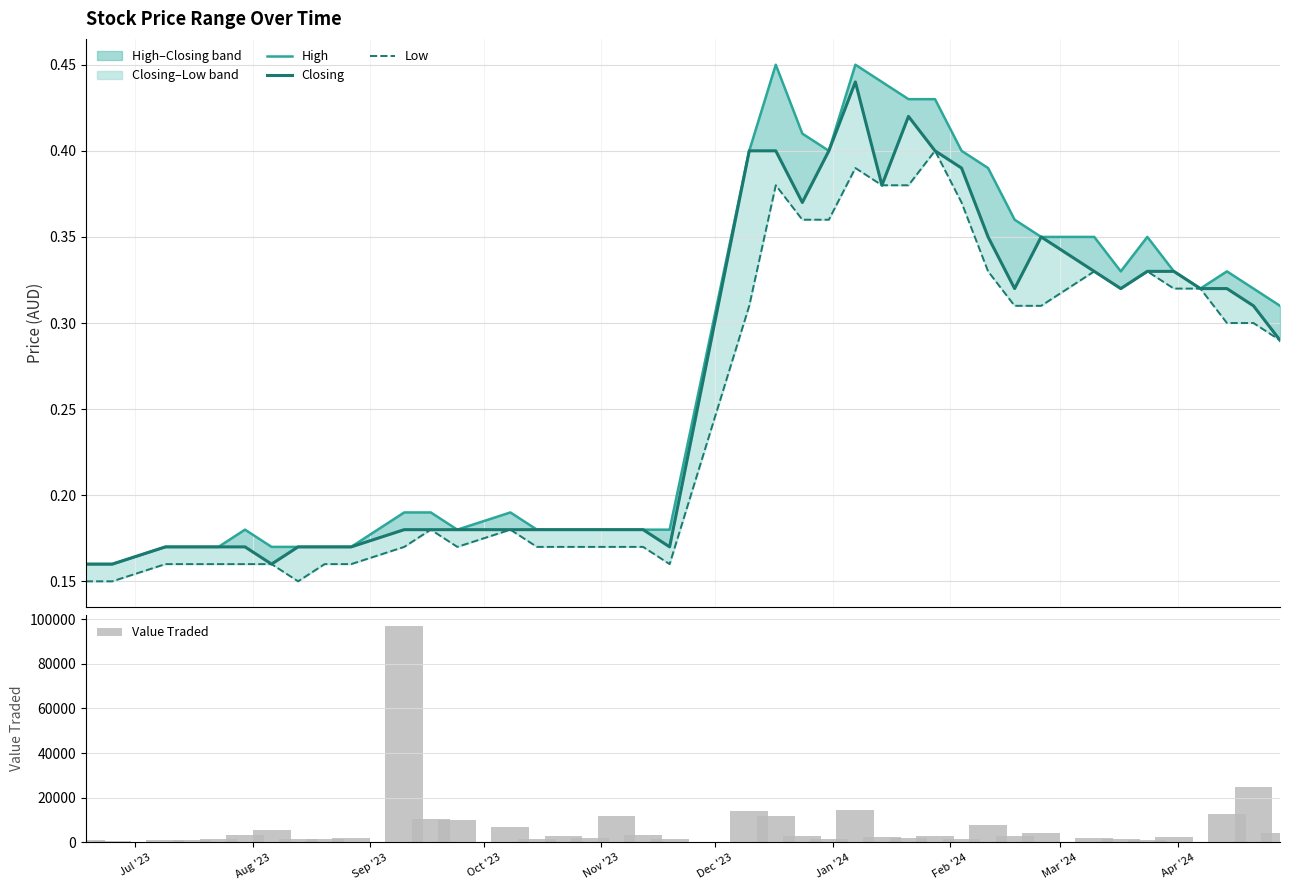

How many groups of bars are there?

40